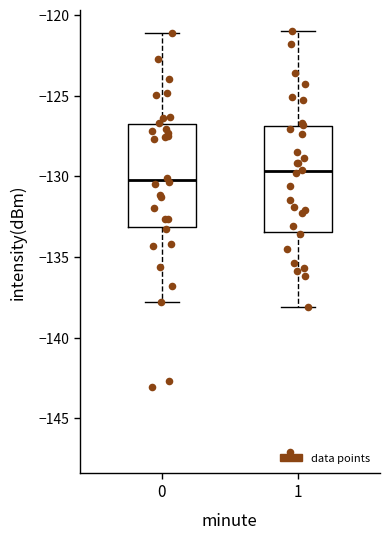

Where is the upper edge of the box at x = 0 on the y-axis? The values are not printed on the chart, so give them approximately, as read against the axis.

-127.0